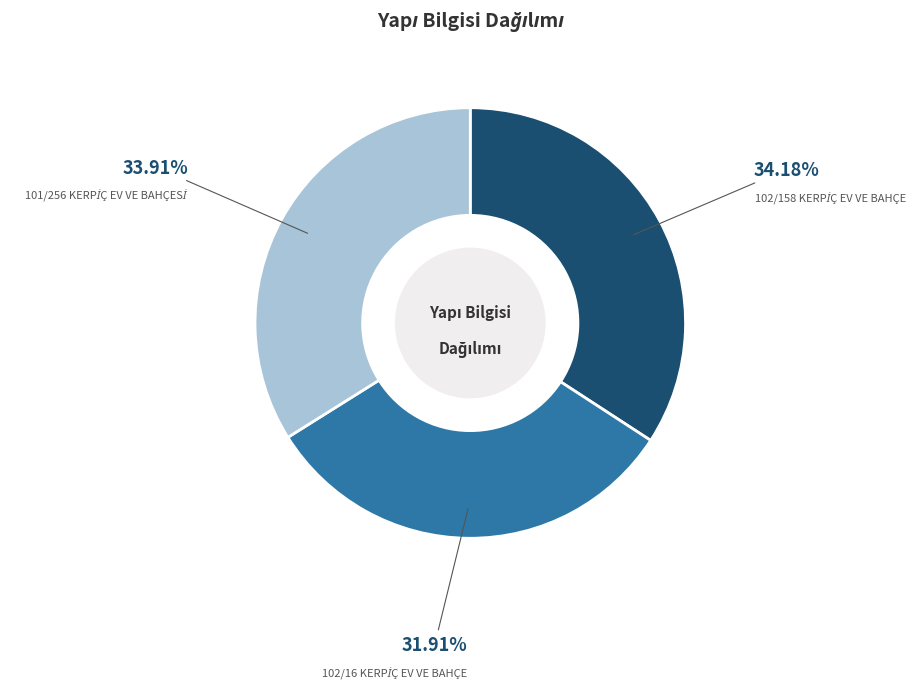

To the nearest percent, what is the difference between the largest and smallest slice percentages?

2%